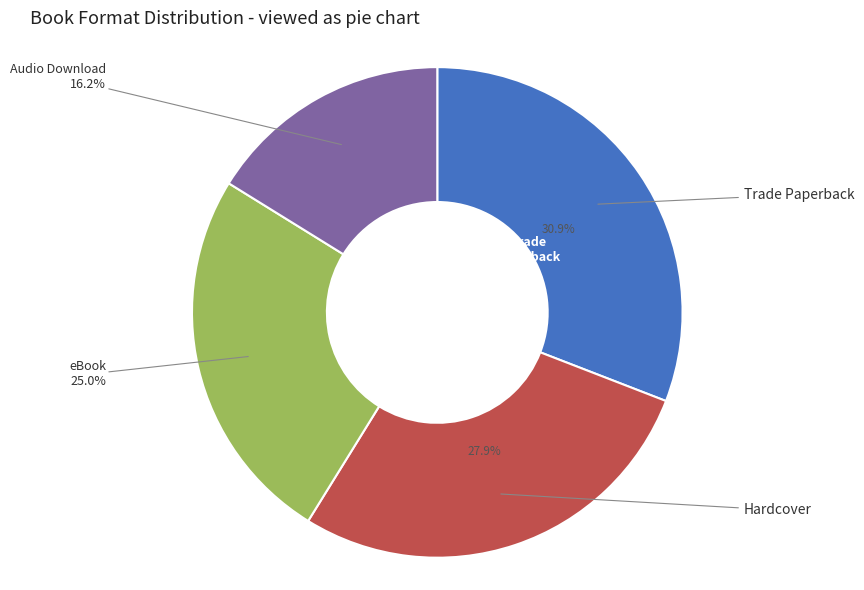

Does any single category account for the majority?

No